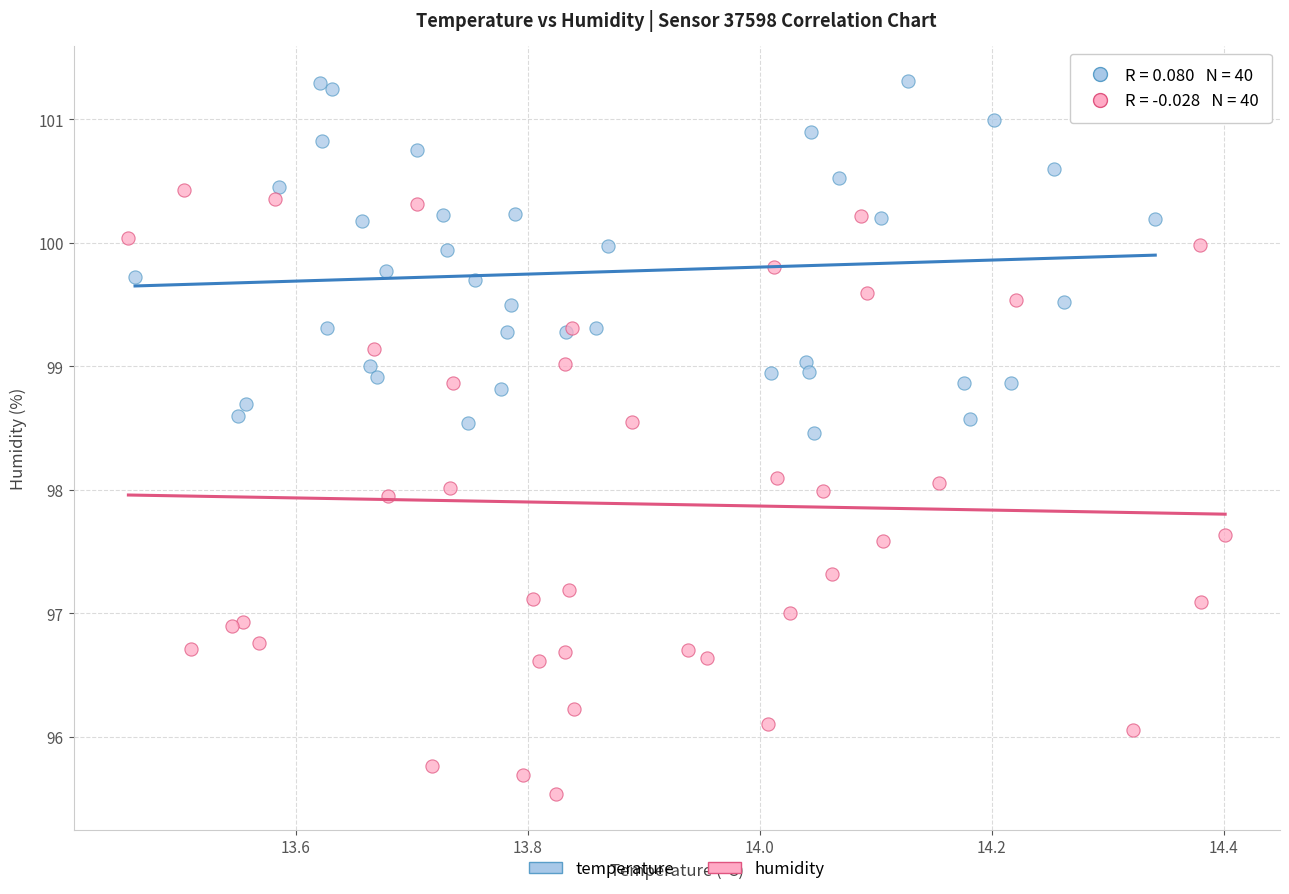

Which series has the widest spread of Y values?

humidity